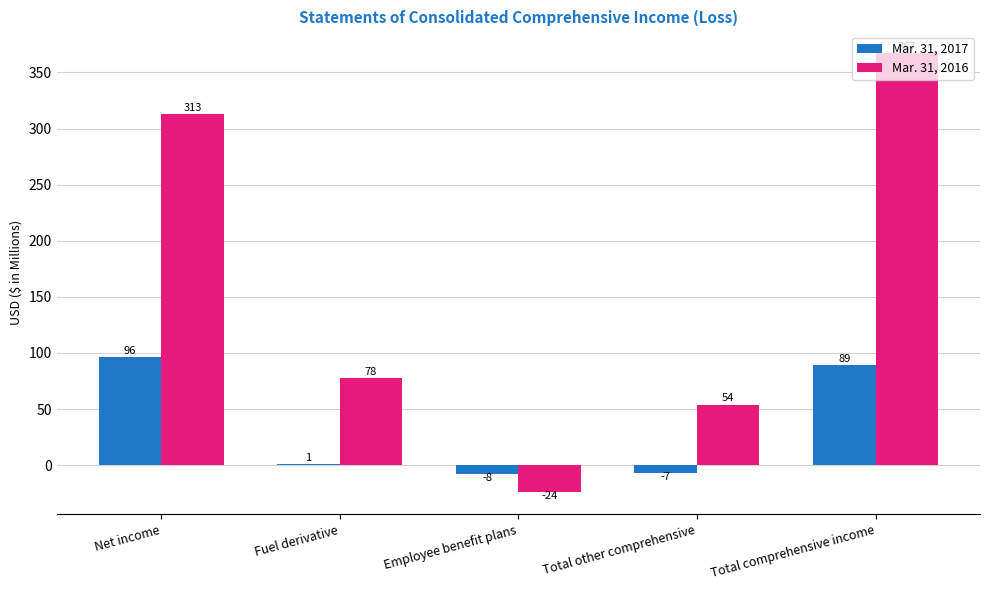

What is the sum of the Mar. 31, 2017 values at Employee benefit plans and Net income?

88